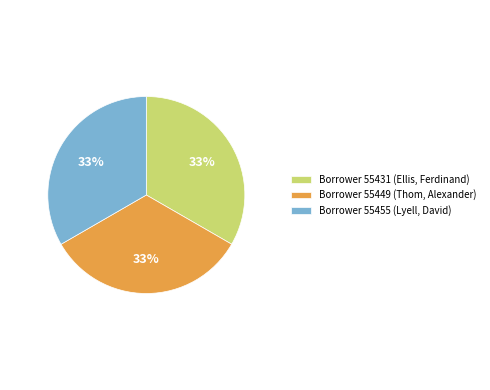

Is the sum of Borrower 55449 (Thom, Alexander) and Borrower 55455 (Lyell, David) greater than half?

Yes